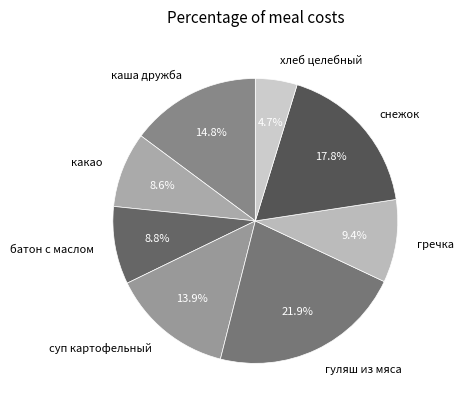

The гуляш из мяса slice represents 22% of the pie. True or false?

True